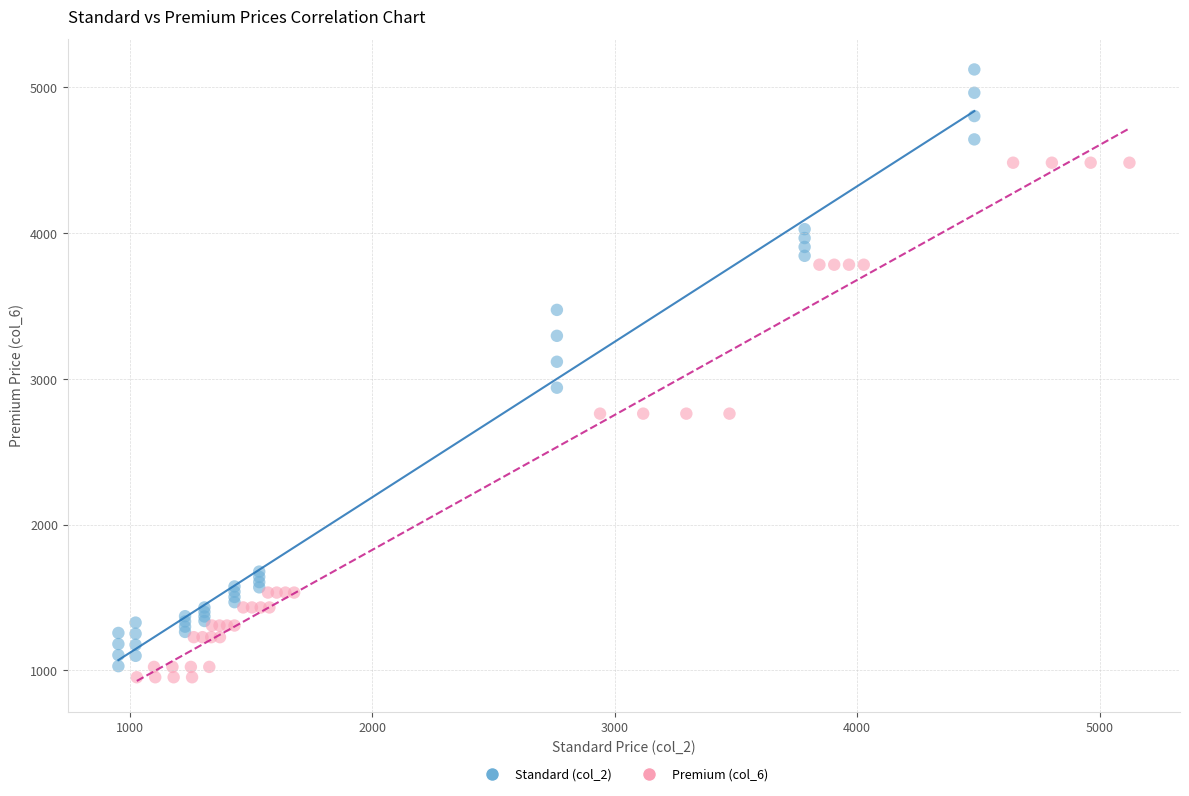

Which series reaches the minimum Y coordinate?

Premium (col_6)